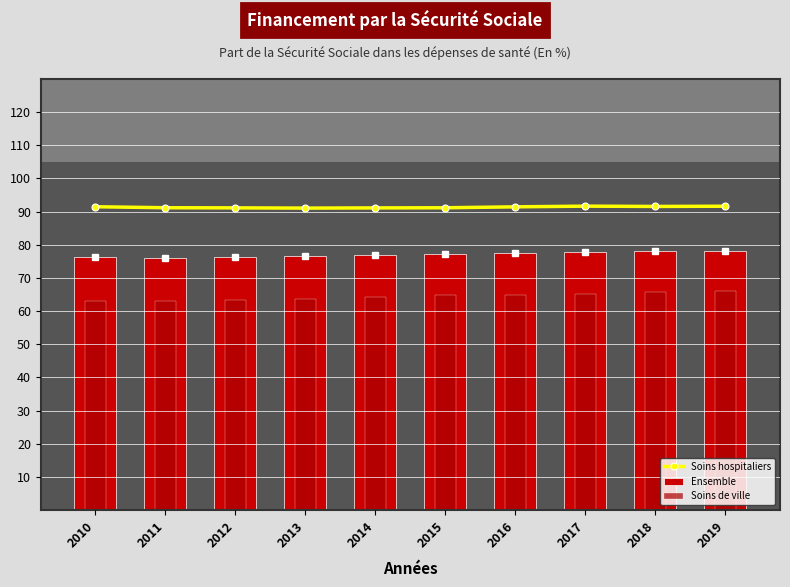

At 2016, list the series in order from largest to smallest.

Soins hospitaliers, Ensemble, Soins de ville